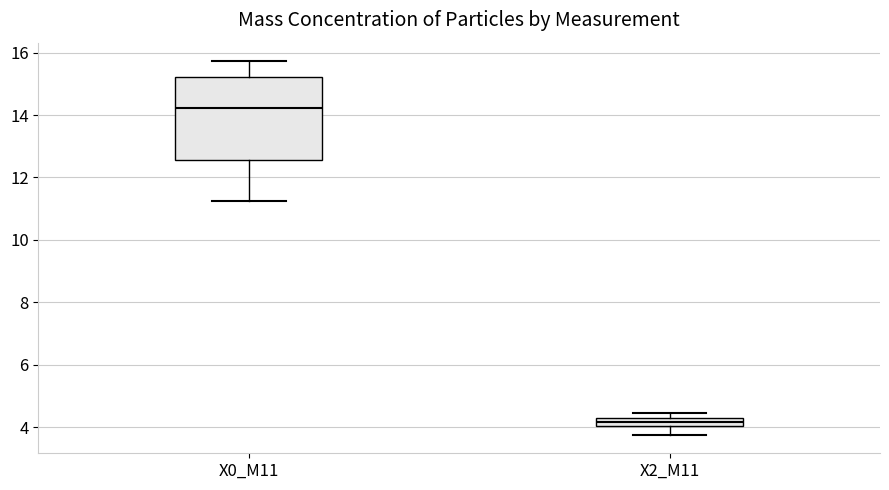

Which box has the lowest median line?

X2_M11